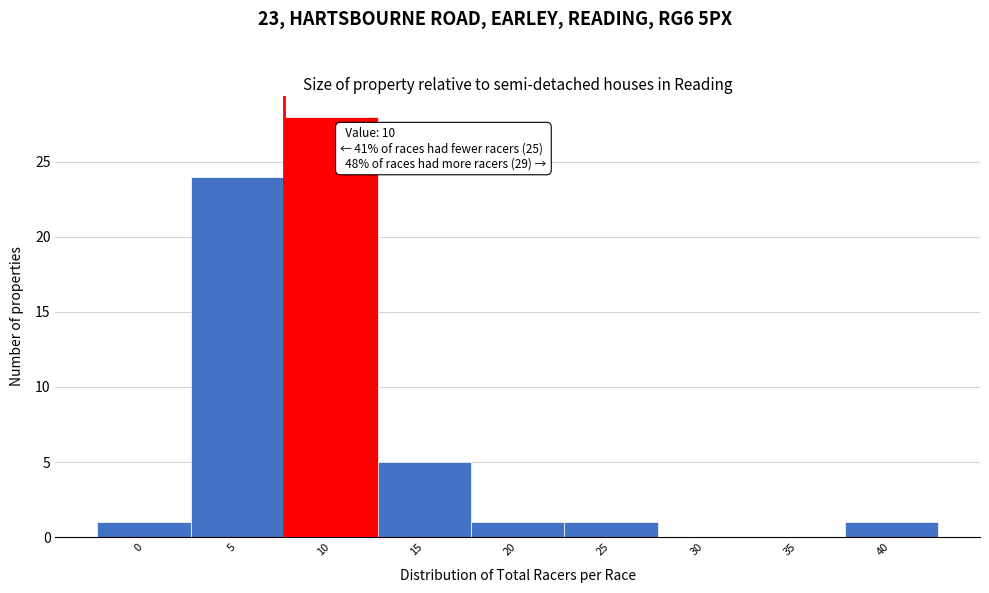

Reading right to left, transcribe all the data shown in this chart.

40=1	35=0	30=0	25=1	20=1	15=5	10=28	5=24	0=1